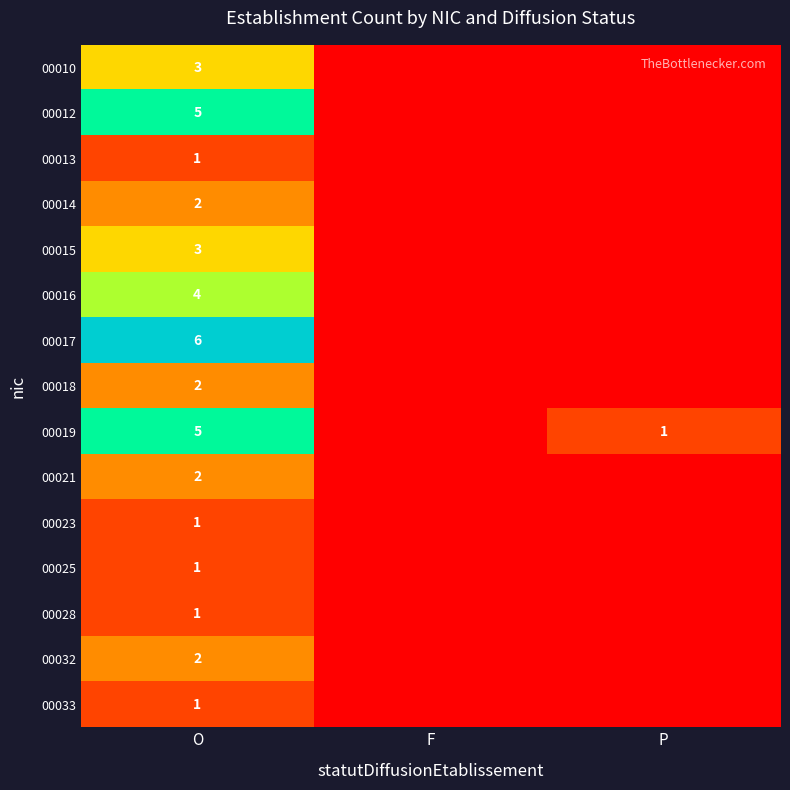

At how many categories does at least one series exceed 5?

1